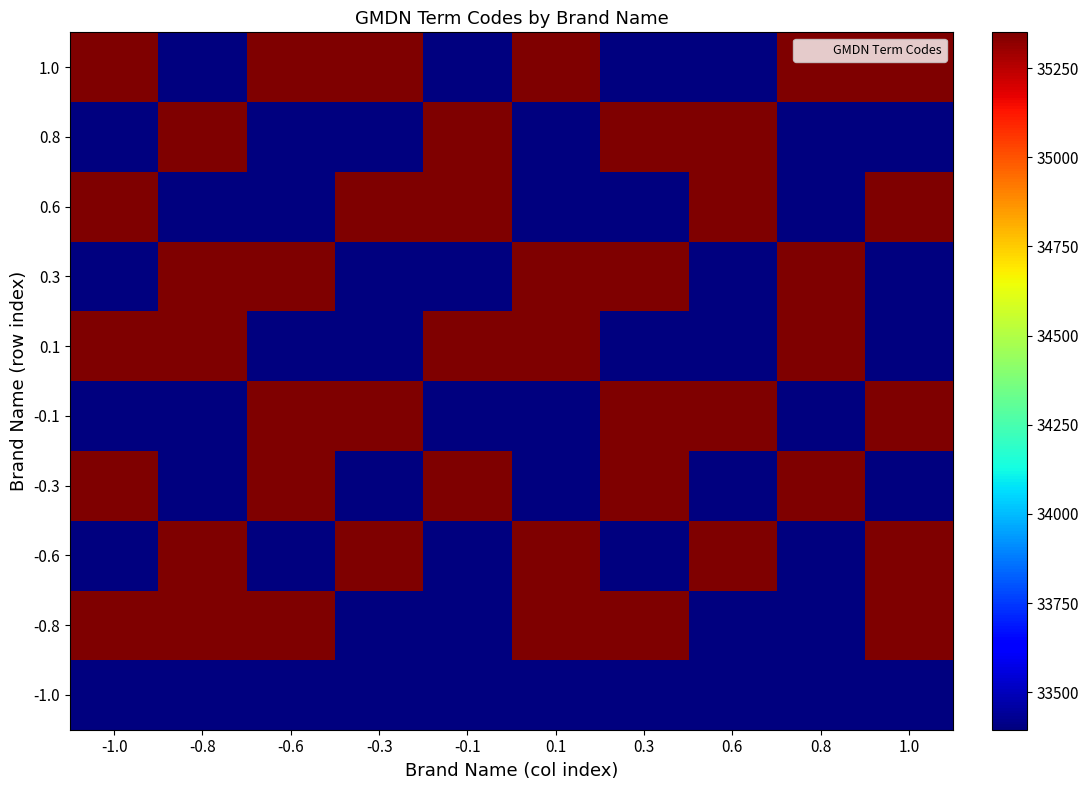

Rank the series at -0.1 from lowest to highest value.

-1.0, -0.8, -0.6, -0.1, 0.3, 1.0, -0.3, 0.1, 0.6, 0.8